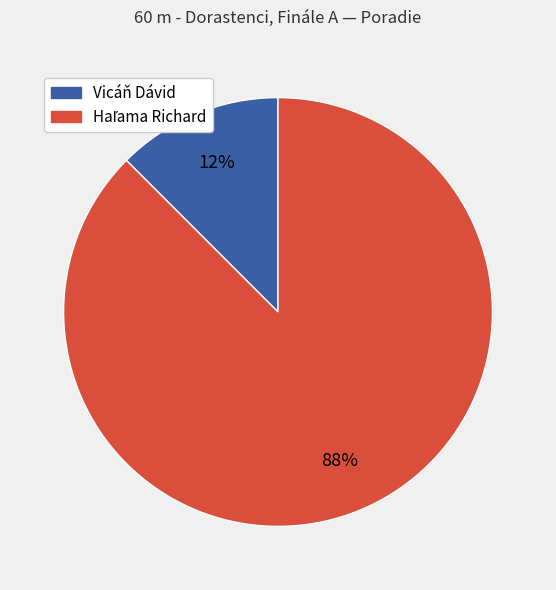

Which slice is the smallest?

Vicáň Dávid